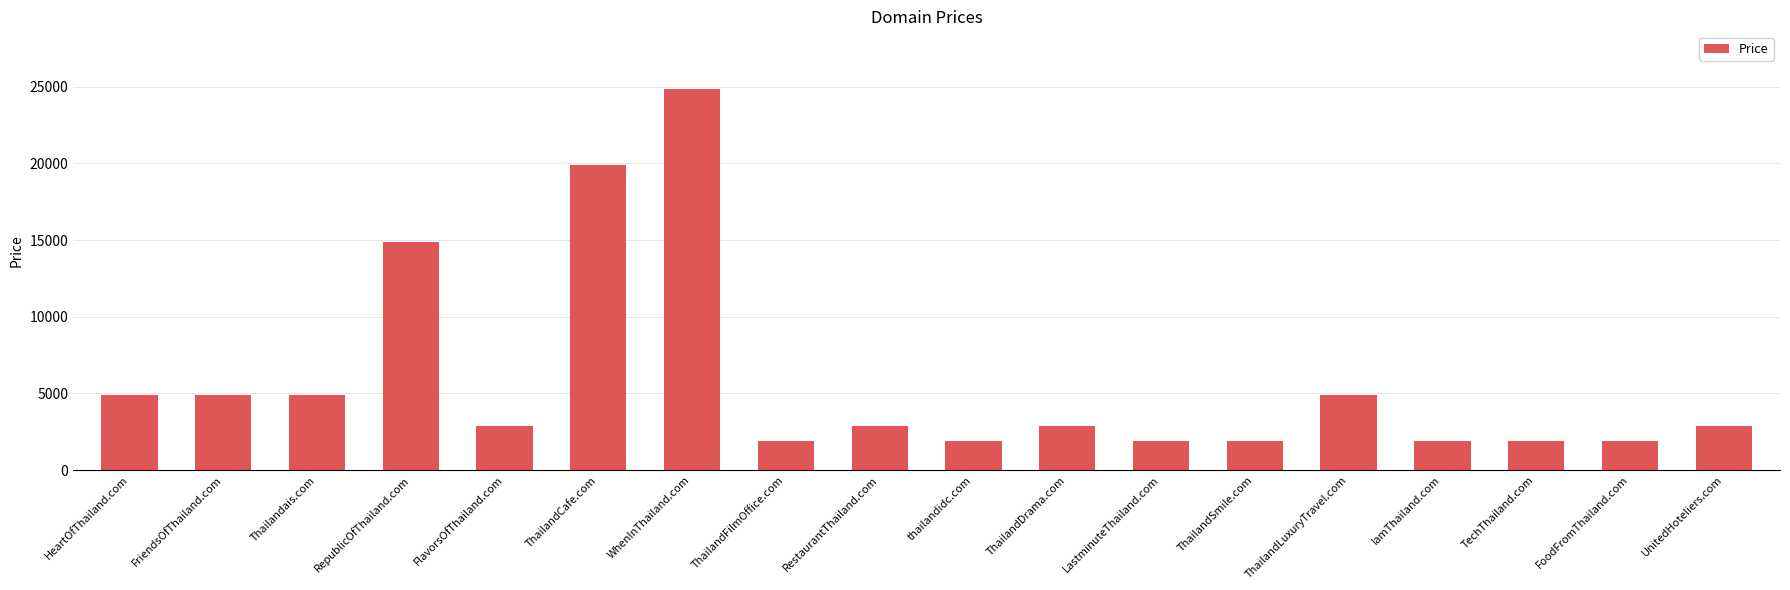

What position from the left is HeartOfThailand.com?

1